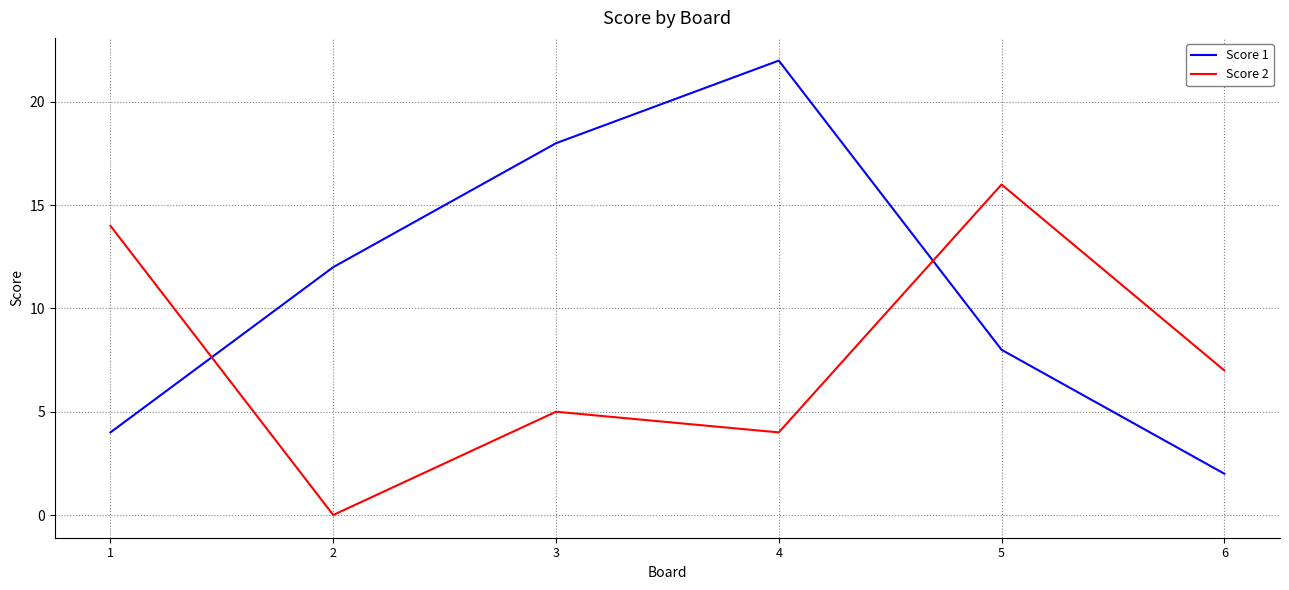

Which series has the largest range (max minus min)?

Score 1